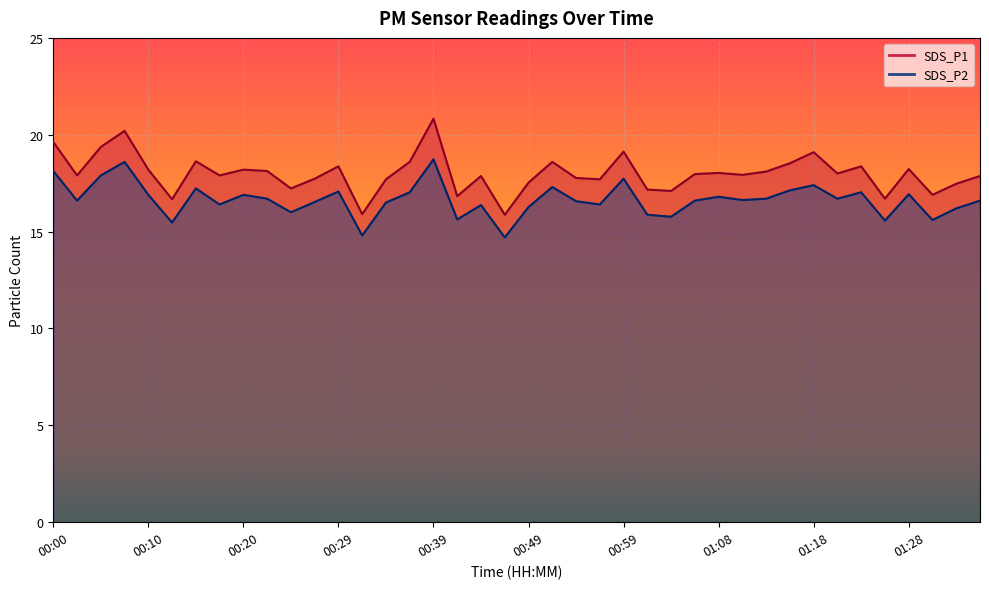

Is it true that SDS_P2 equals 17.2 at 00:15?

True